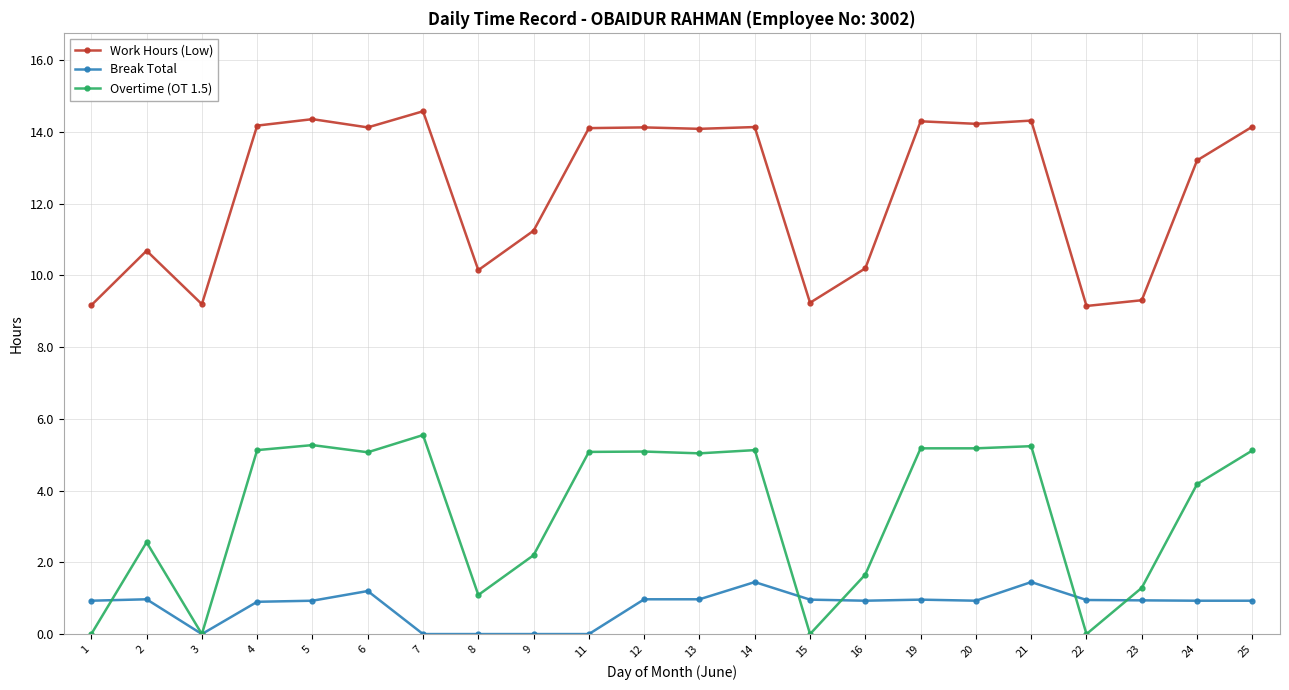

Which series has the largest range (max minus min)?

Overtime (OT 1.5)